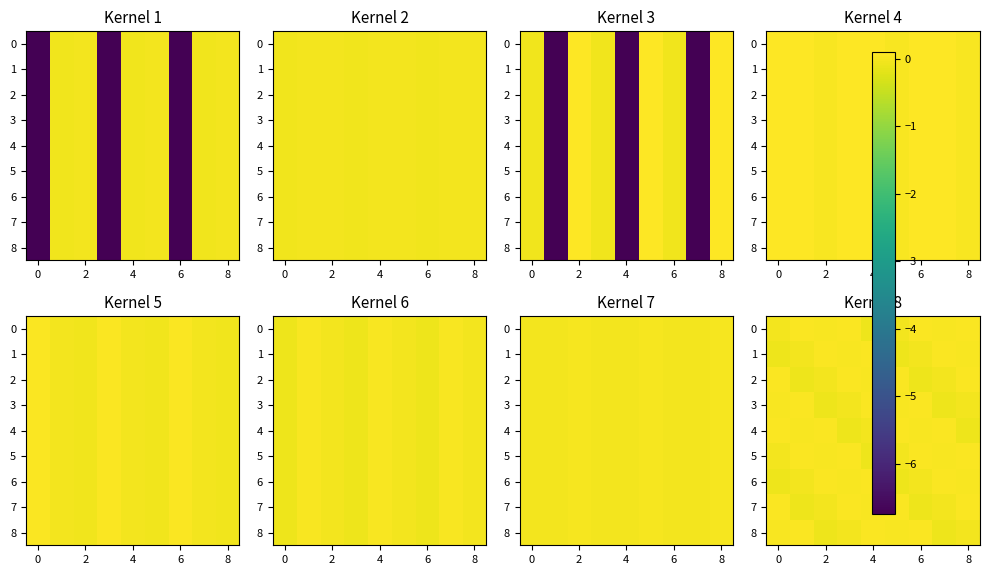

The 3 series shows -0.1 at 2. True or false?

True